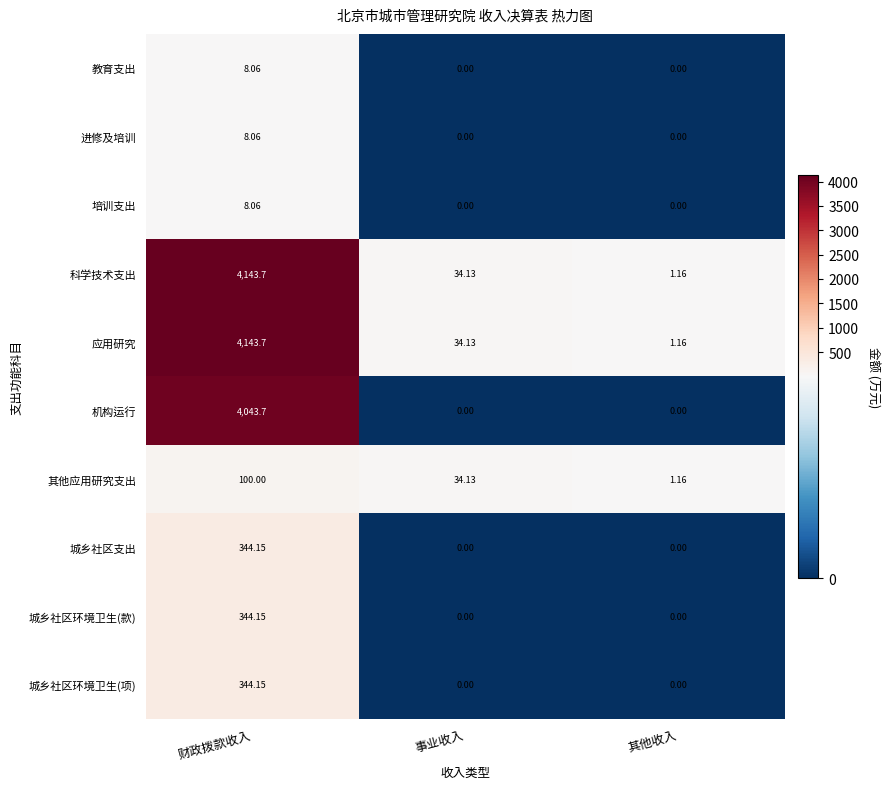

How many data points does each series have?

3